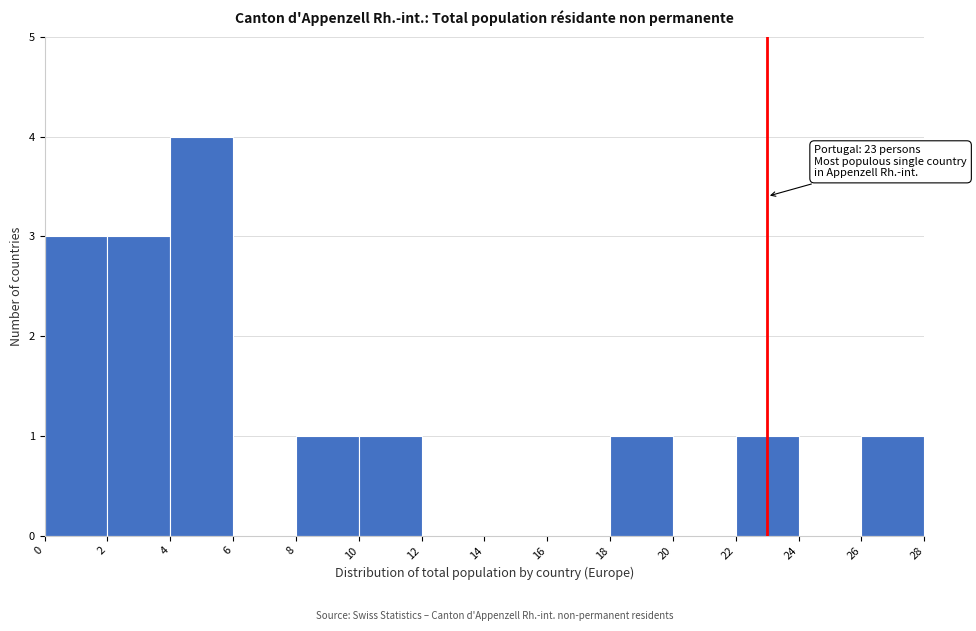

Which range on the x-axis has the tallest bar?

4 to 6